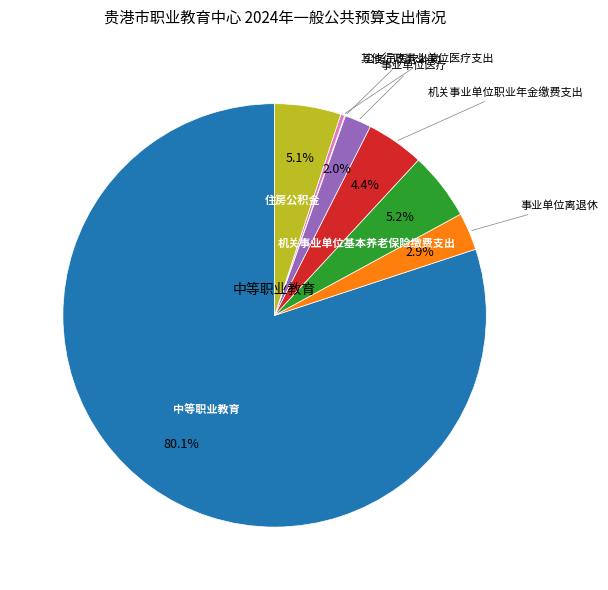

Does any single category account for the majority?

Yes